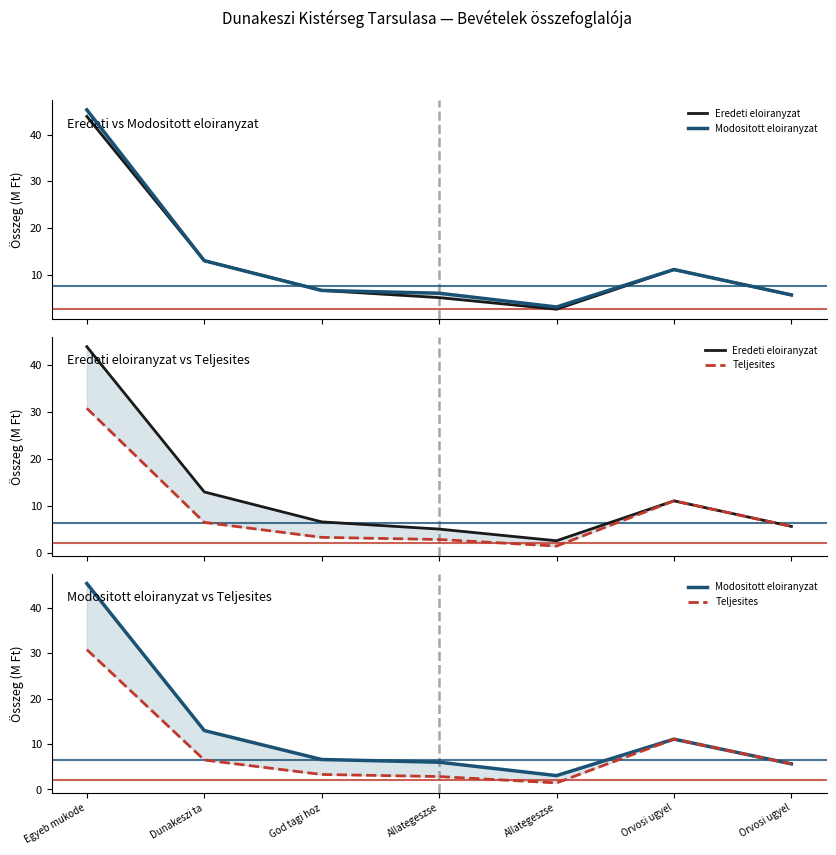

Reading left to right, what are all the values shown in this chart?

Eredeti eloiranyzat: 43.9	13.0	6.6	5.1	2.6	11.1	5.6
Modositott eloiranyzat: 45.3	13.0	6.6	6.0	3.1	11.1	5.6
Teljesites: 30.8	6.5	3.3	2.8	1.4	11.1	5.6